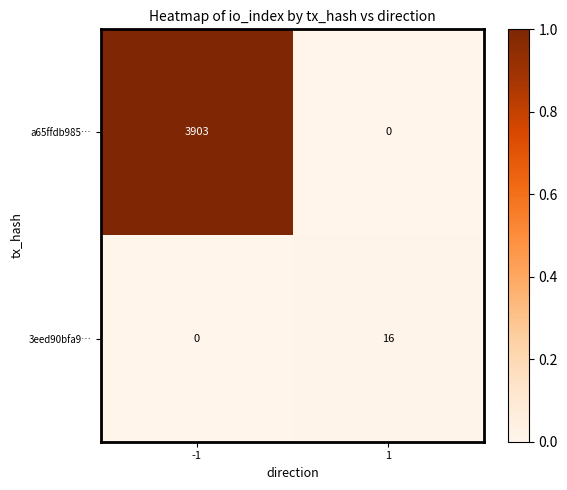

What value does the 3eed90bfa9… series have at 1, to the nearest 5?

15